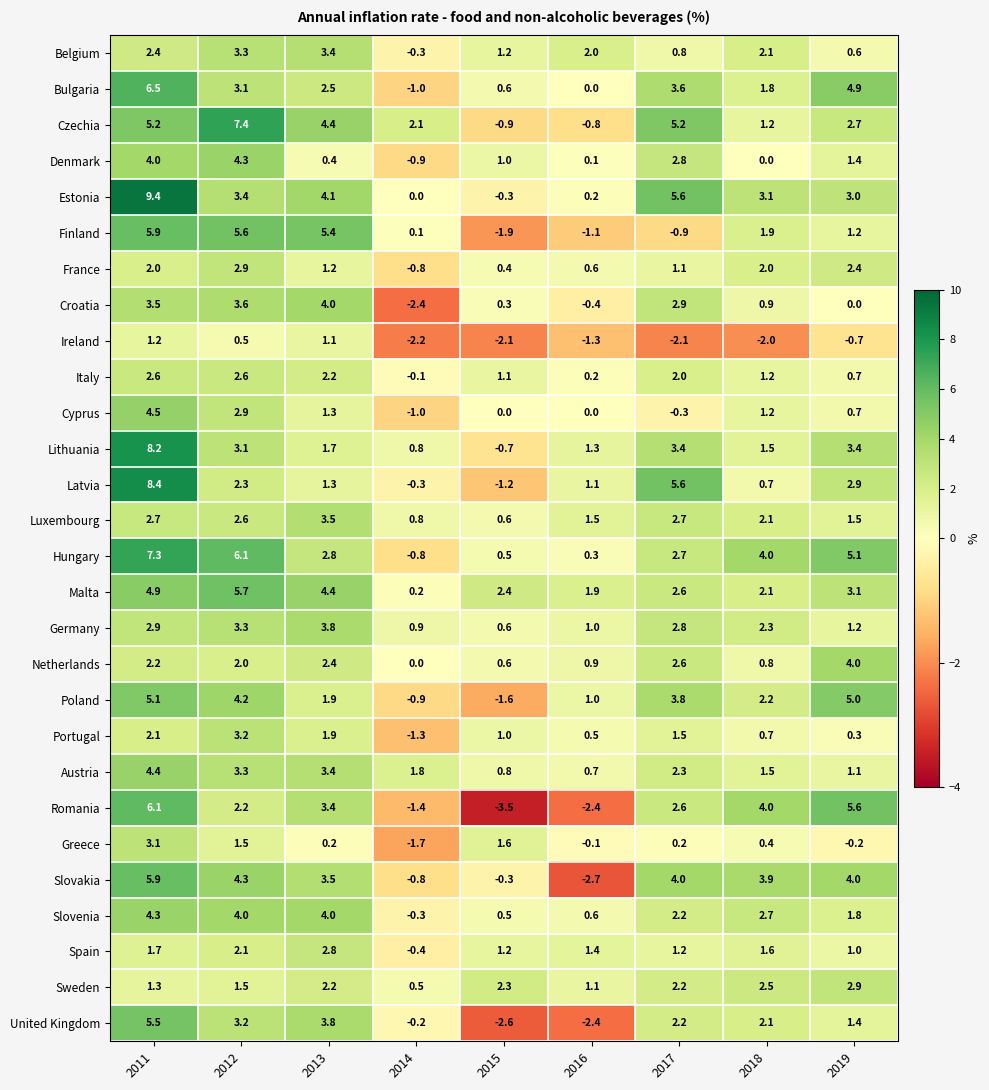

Which series has the widest spread of values?

Estonia